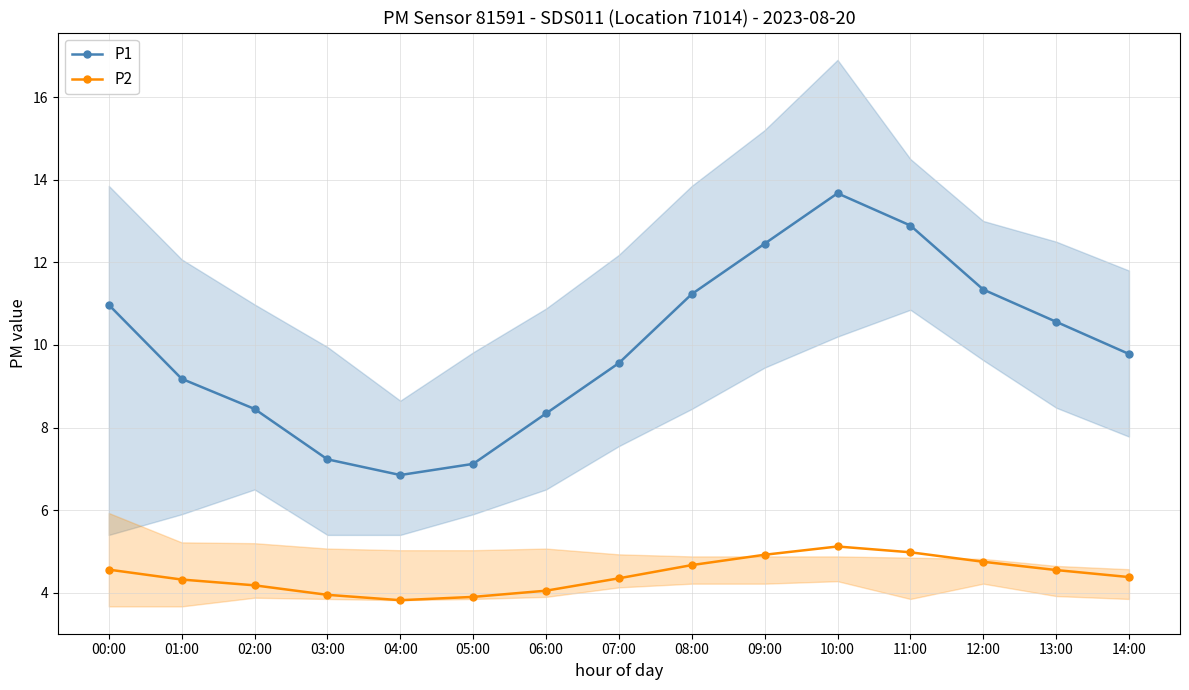

Is the value of P2 at 04:00 greater than the value of P1 at 02:00?

No